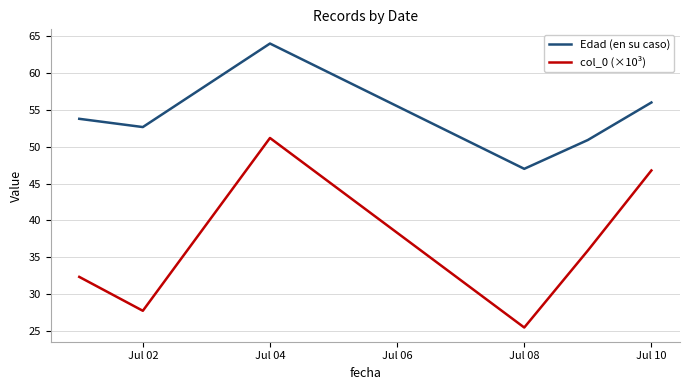

True or false: col_0 (×10³) and Edad (en su caso) intersect in this chart.

False